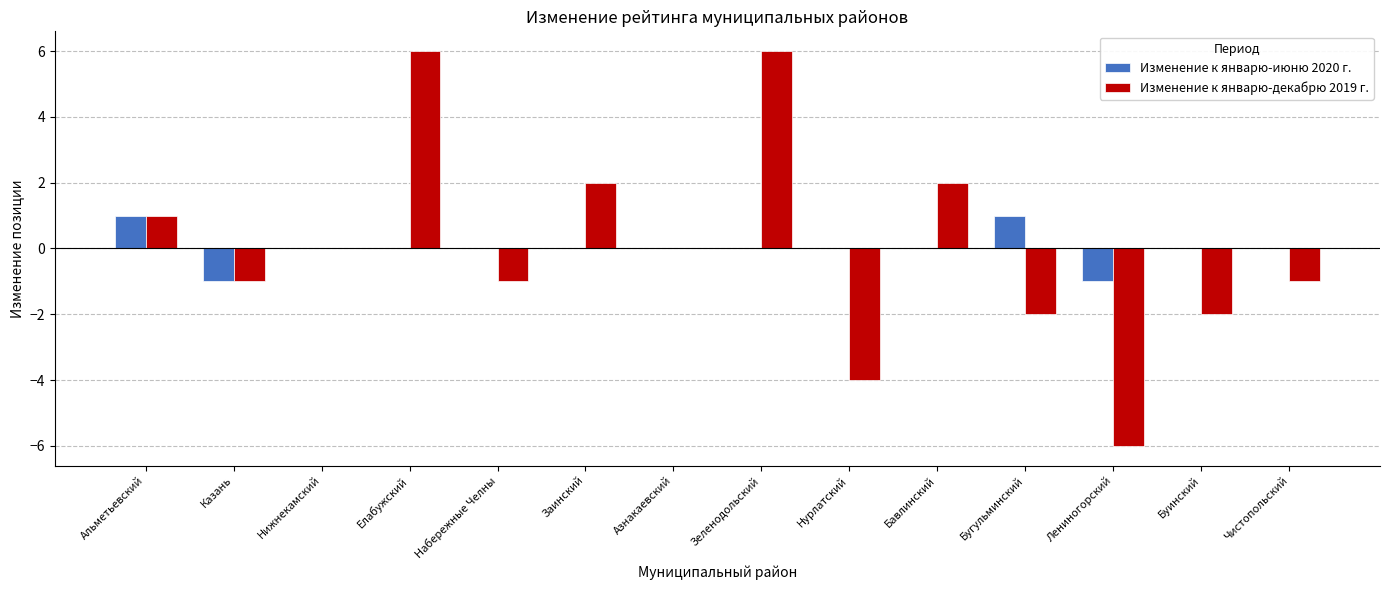

What is the highest value of the Изменение к январю-июню 2020 г. series?

1